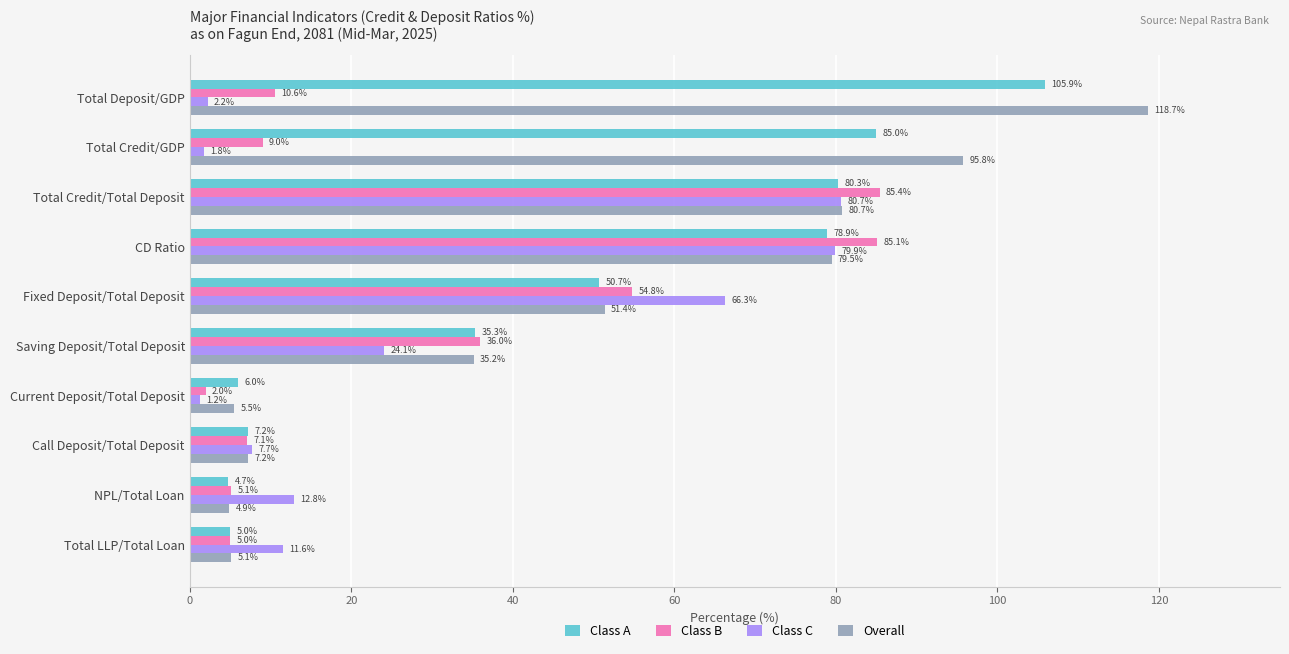

How many categories are shown in the chart?

10